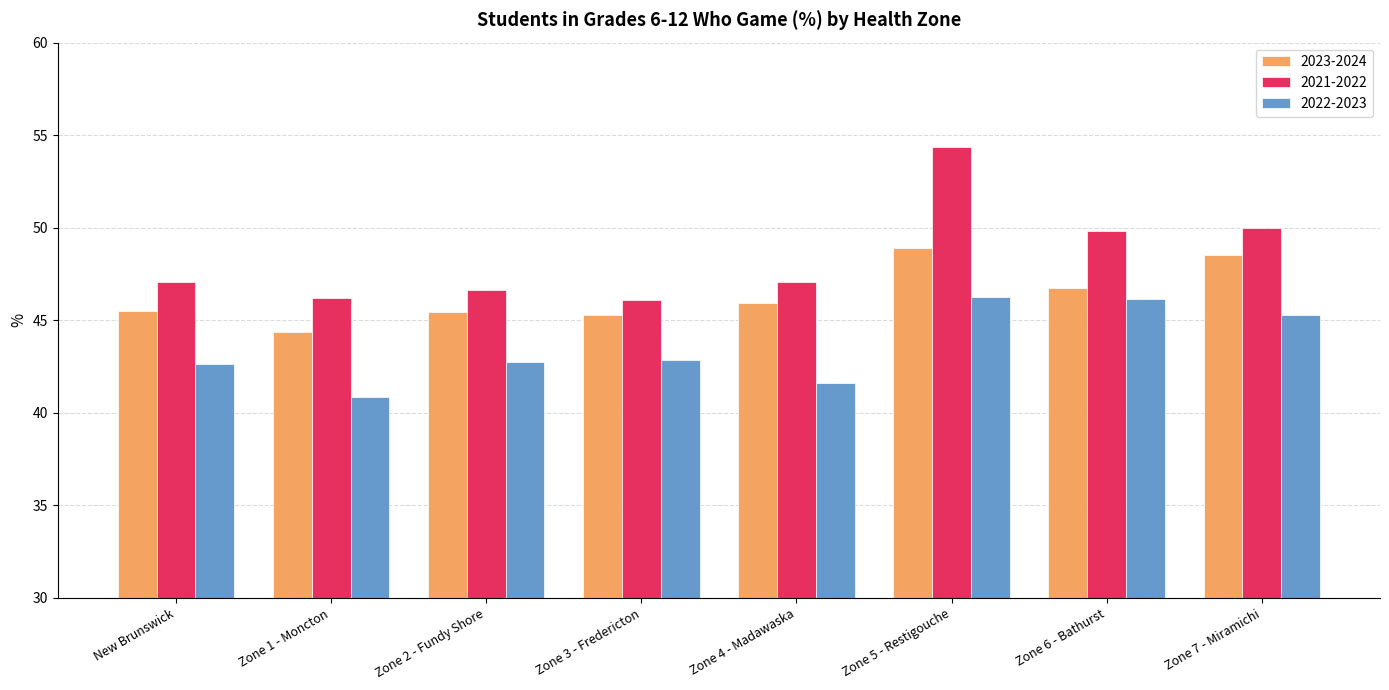

Which label corresponds to the largest value in the chart?

Zone 5 - Restigouche